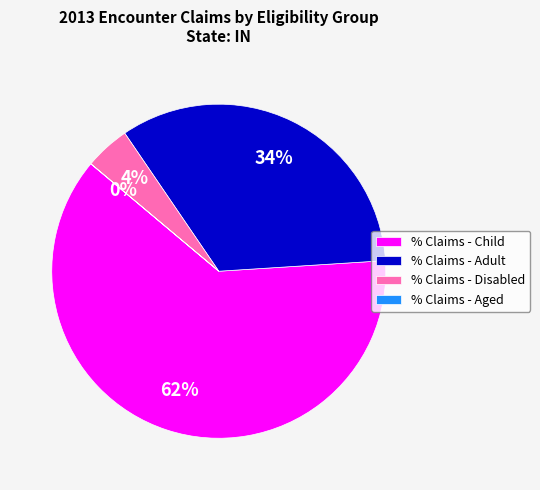

To the nearest percent, what is the combined percentage of % Claims - Child and % Claims - Disabled?

66%